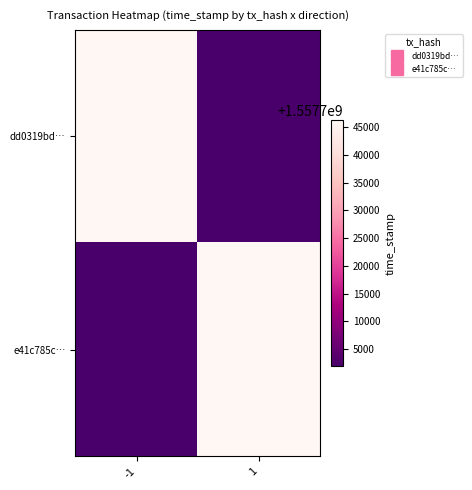

Reading left to right, list all the values displayed in this chart.

dd0319bd…: -1=1557746322	1=1557701943
e41c785c…: -1=1557701943	1=1557746322